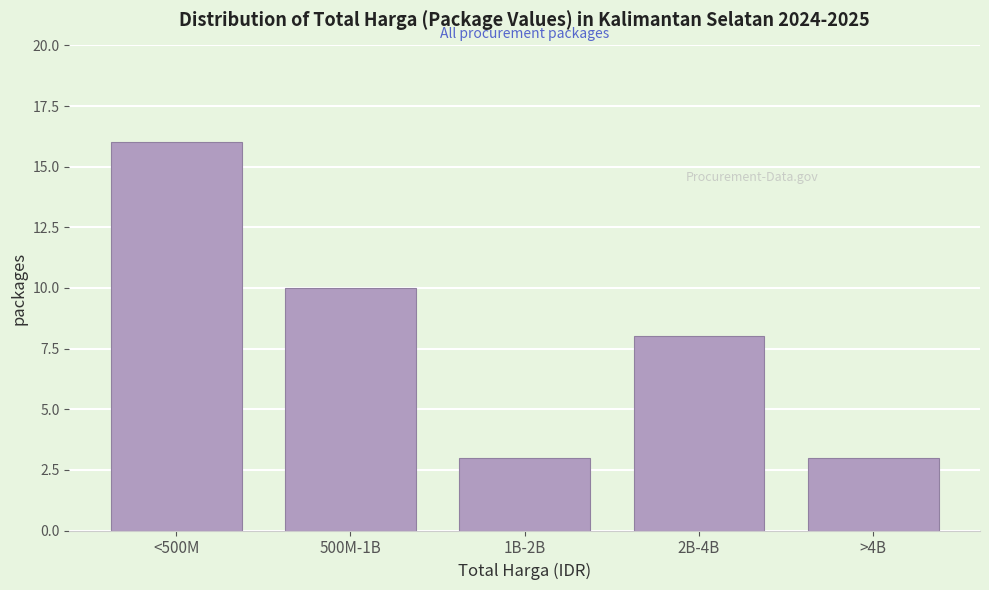

Reading left to right, extract all data points from this chart.

<500M=16	500M-1B=10	1B-2B=3	2B-4B=8	>4B=3